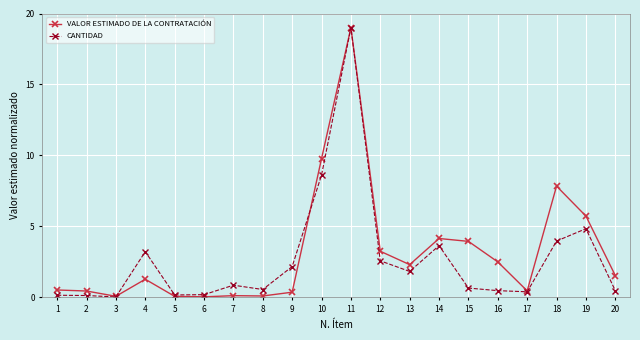

Is the value of CANTIDAD at 5 greater than the value of VALOR ESTIMADO DE LA CONTRATACIÓN at 12?

No